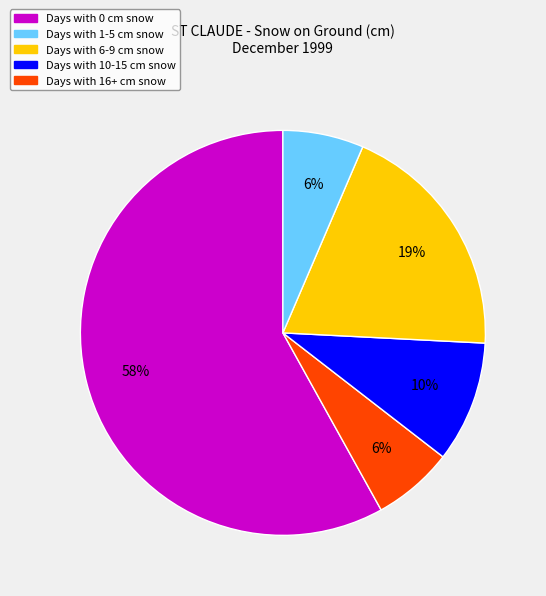

Is there a majority slice in this chart?

Yes